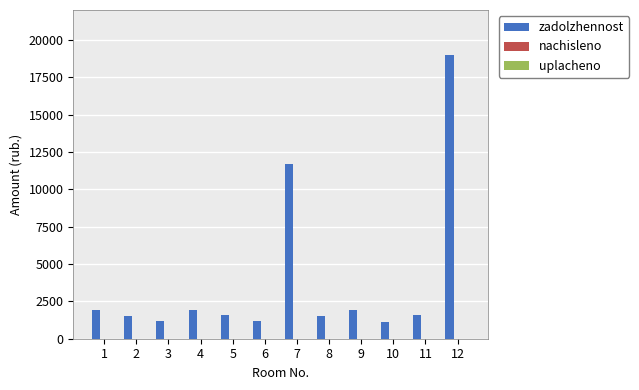

Which has a higher value, 6 or 7?

7